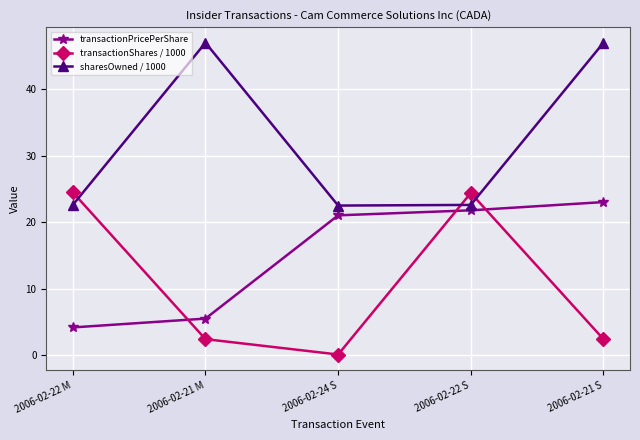

How many times do transactionShares / 1000 and transactionPricePerShare cross each other?

3